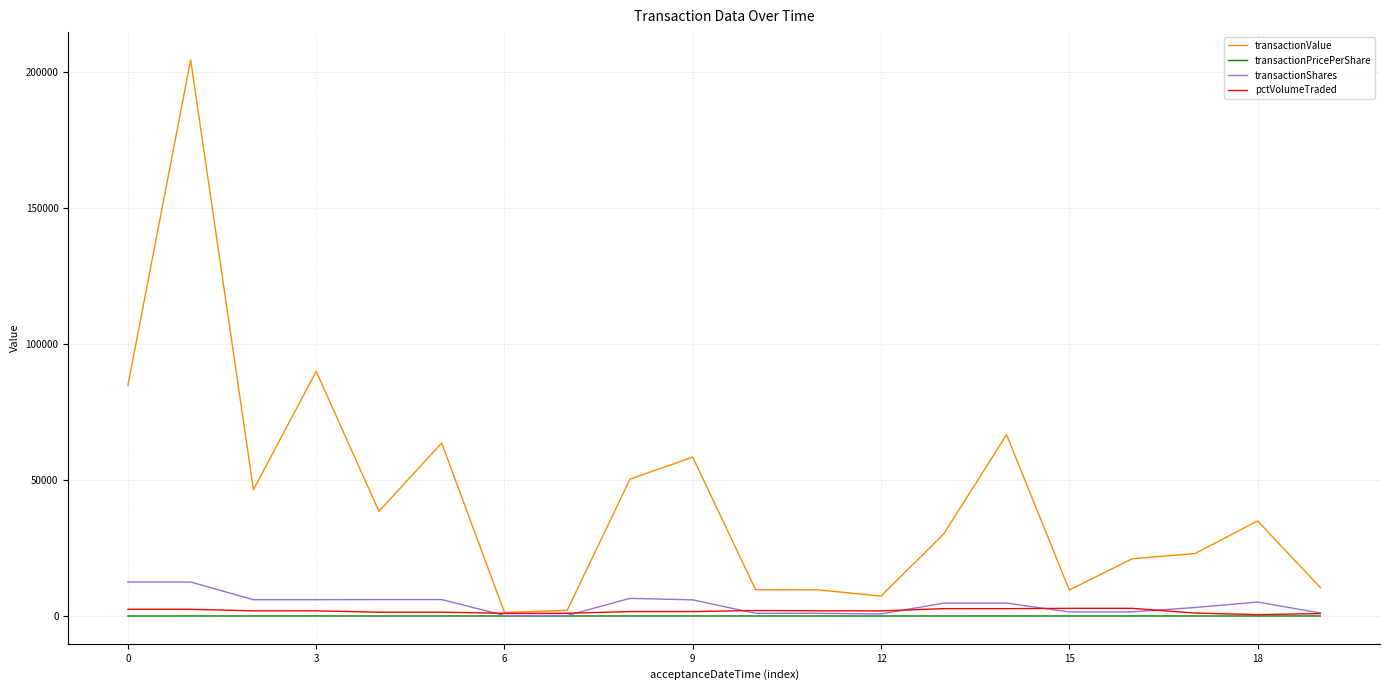

Which series has the largest range (max minus min)?

transactionValue